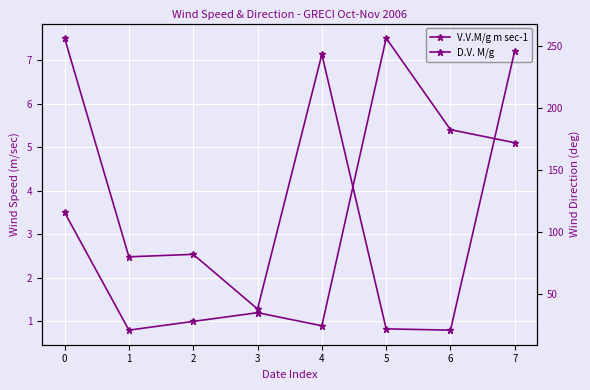

What is the spread (max minus min) of values at 4?

242.1